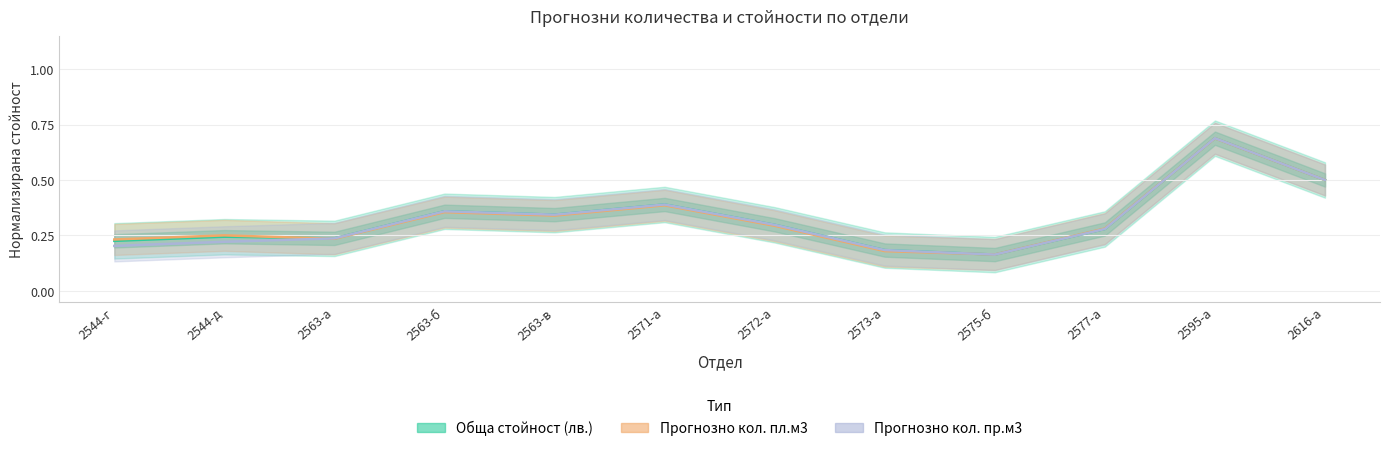

What is the maximum value for Прогнозно кол. пл.м3?

0.7